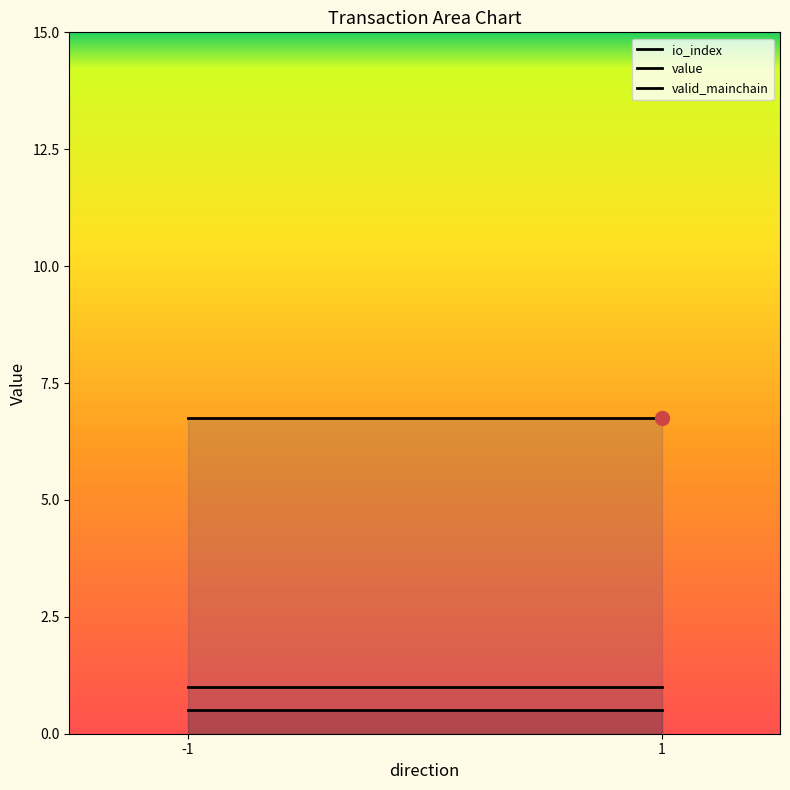

At how many categories does at least one series exceed 6?

2